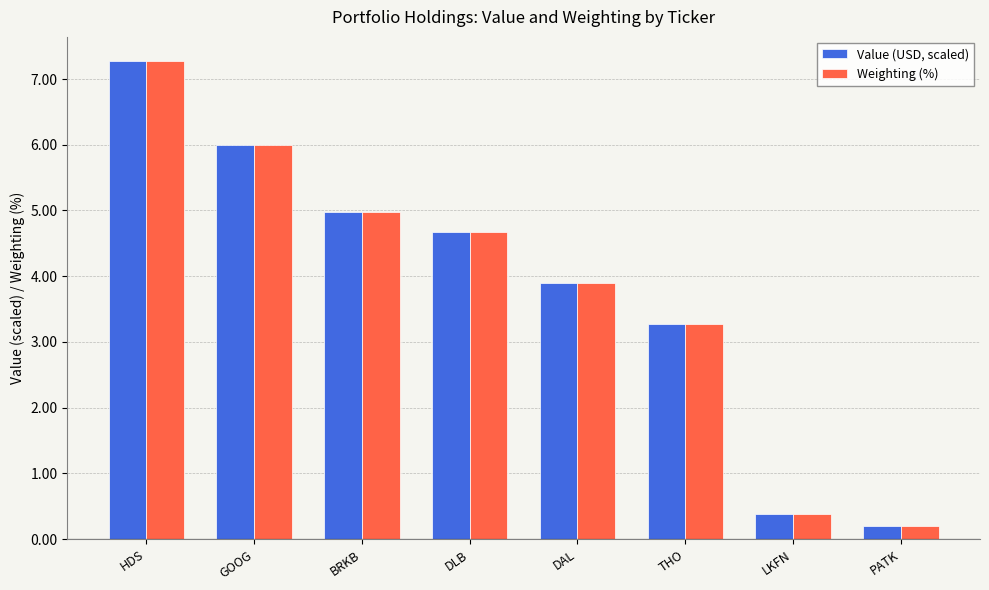

Count the number of data series in this chart.

2